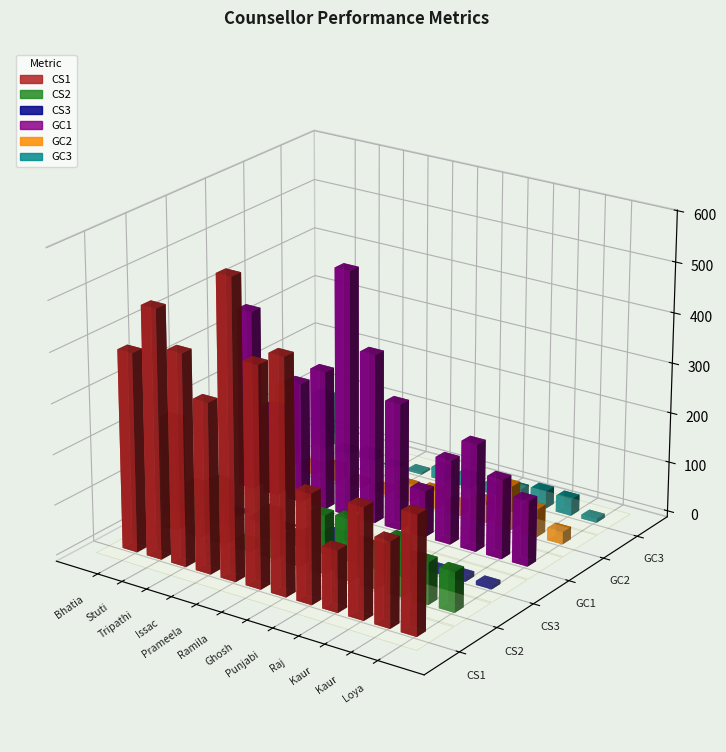

Rank the categories by GC2 value from lowest to highest.

Ms. Prameela, Mr. Joyce Issac, Ms. Stuti, Ms. Kanchan Punjabi, Kratika Loya, Saumya Tripathi, Ms. Ramila, Priyanka Roy Ghosh, Anusha Raj, Pavneet Kaur, Simran Kaur, Muskaan Bhatia